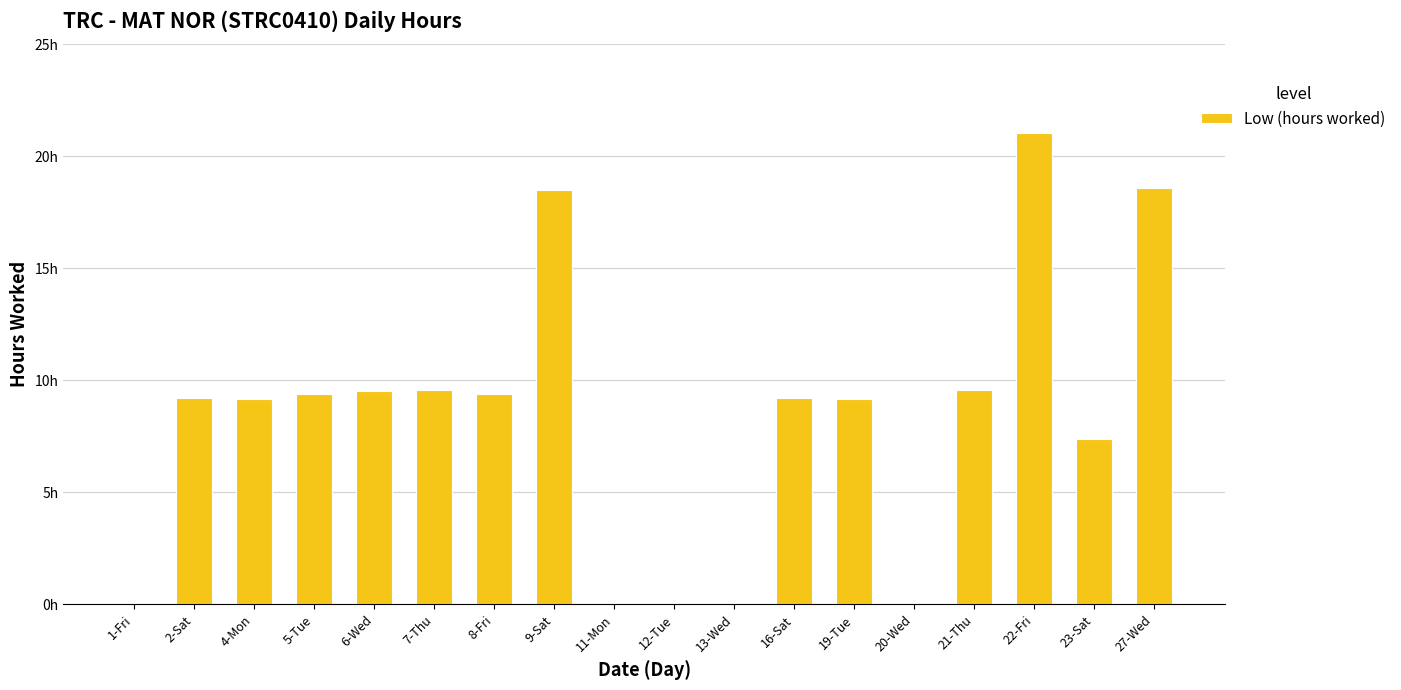

Reading left to right, transcribe all the data shown in this chart.

1-Fri=0.0	2-Sat=9.2	4-Mon=9.2	5-Tue=9.4	6-Wed=9.5	7-Thu=9.6	8-Fri=9.4	9-Sat=18.5	11-Mon=0.0	12-Tue=0.0	13-Wed=0.0	16-Sat=9.2	19-Tue=9.2	20-Wed=0.0	21-Thu=9.6	22-Fri=21.1	23-Sat=7.4	27-Wed=18.6